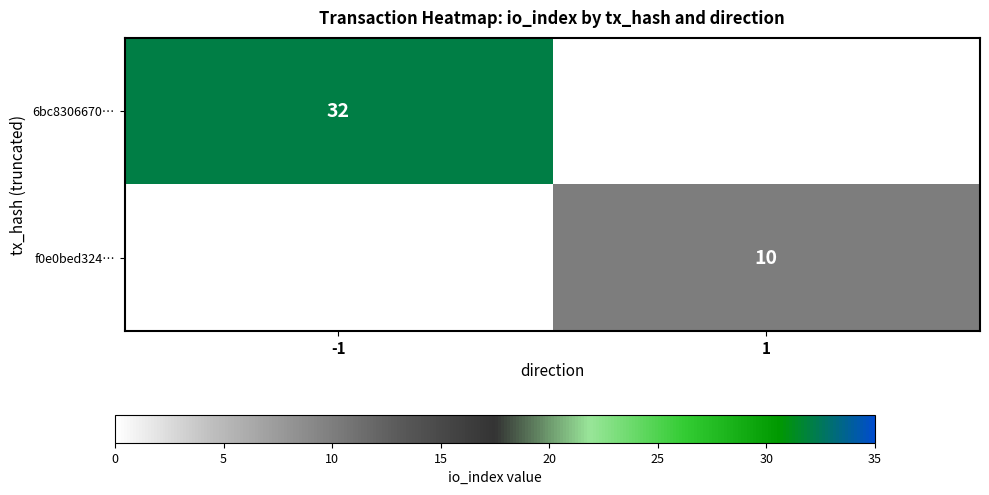

The value of f0e0bed324… at 1 is 10. True or false?

True